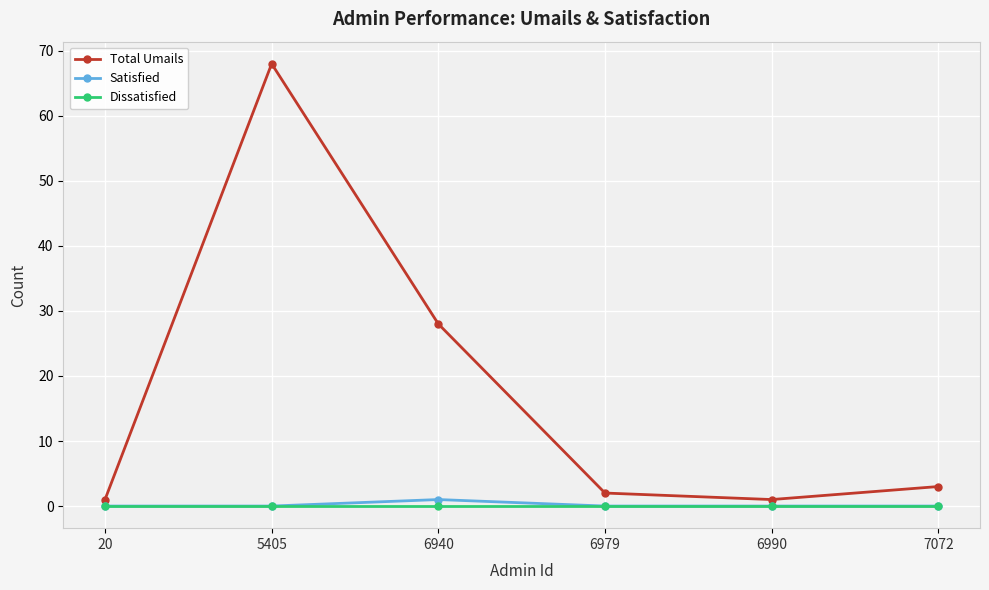

Reading left to right, extract all data points from this chart.

Total Umails: 20=1	5405=68	6940=28	6979=2	6990=1	7072=3
Satisfied: 20=0	5405=0	6940=1	6979=0	6990=0	7072=0
Dissatisfied: 20=0	5405=0	6940=0	6979=0	6990=0	7072=0